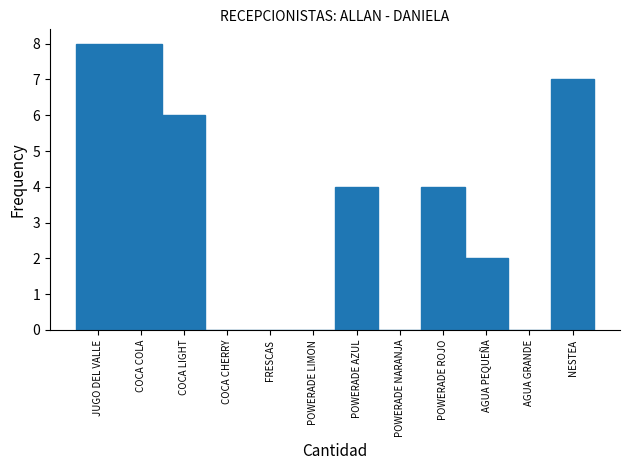

Reading left to right, extract all data points from this chart.

JUGO DEL VALLE=8	COCA COLA=8	COCA LIGHT=6	COCA CHERRY=0	FRESCAS=0	POWERADE LIMON=0	POWERADE AZUL=4	POWERADE NARANJA=0	POWERADE ROJO=4	AGUA PEQUEÑA=2	AGUA GRANDE=0	NESTEA=7